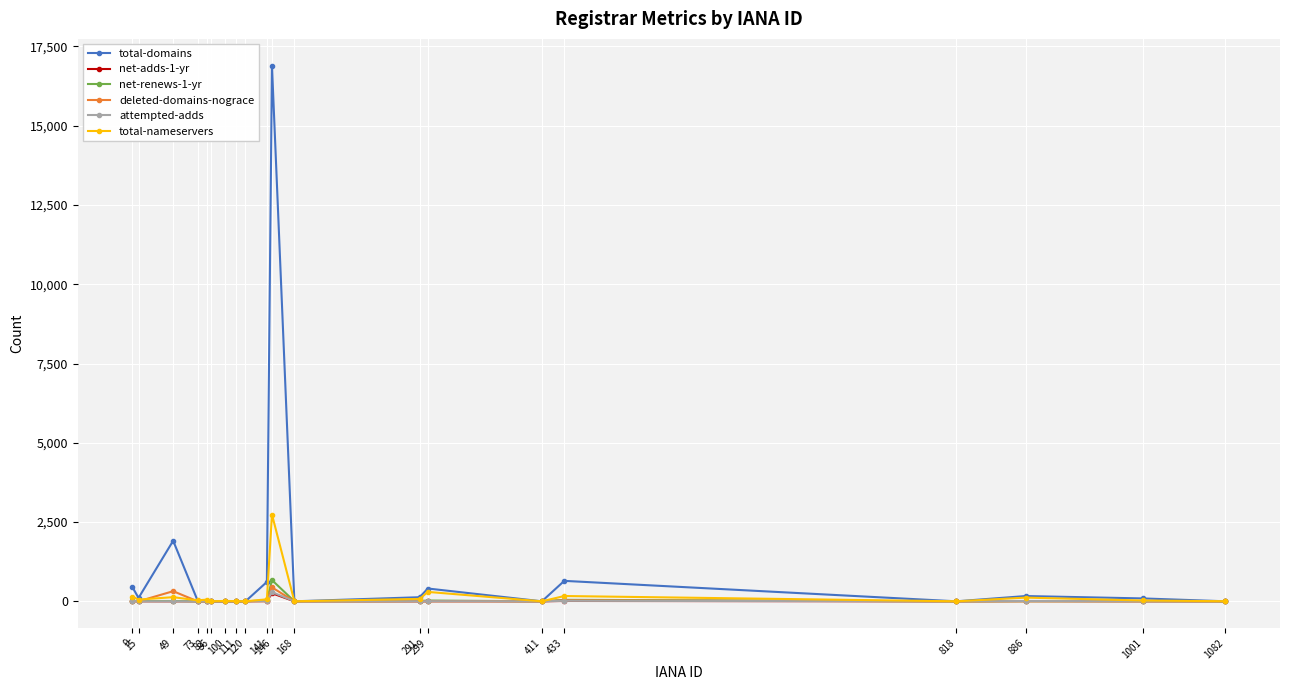

True or false: deleted-domains-nograce has more than 2 points higher than both neighbors.

True